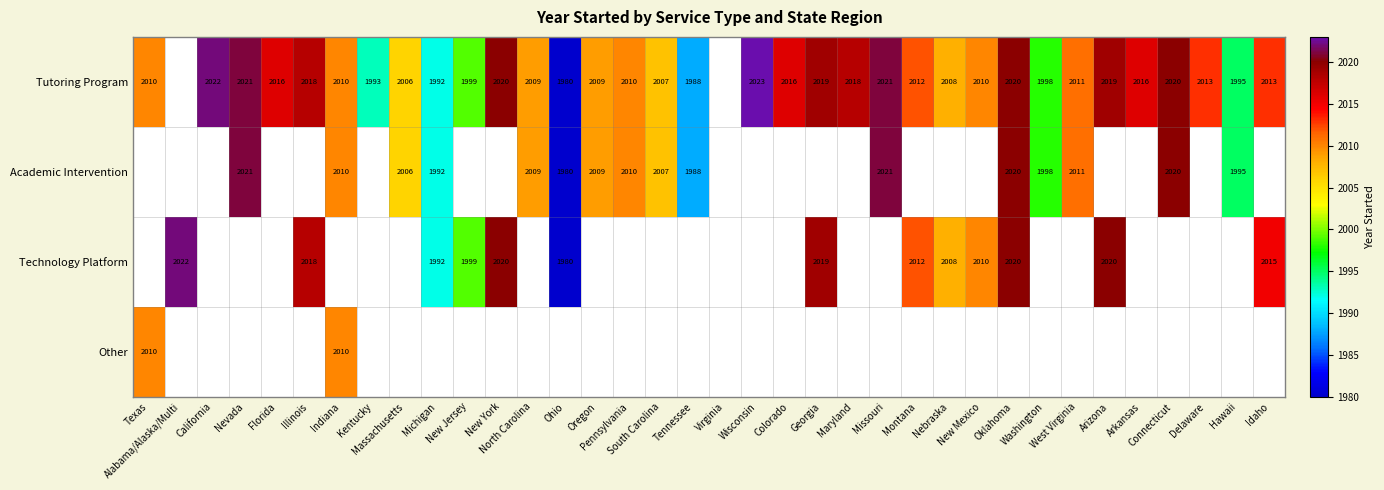

What is the difference between the Tutoring Program values at Pennsylvania and Georgia?

9.0